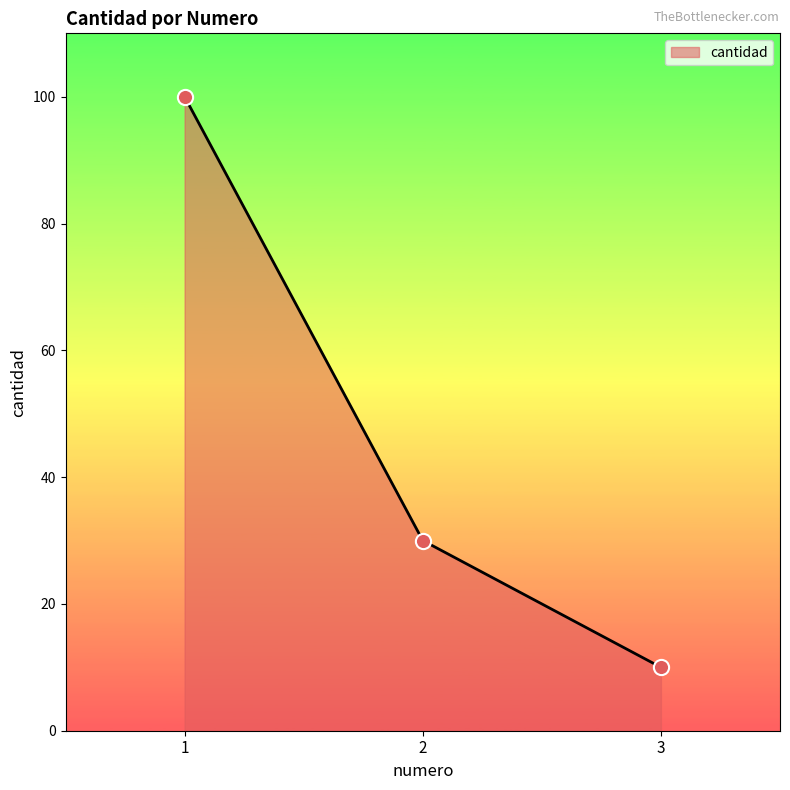

What is the change in value from 2 to 3?

-20